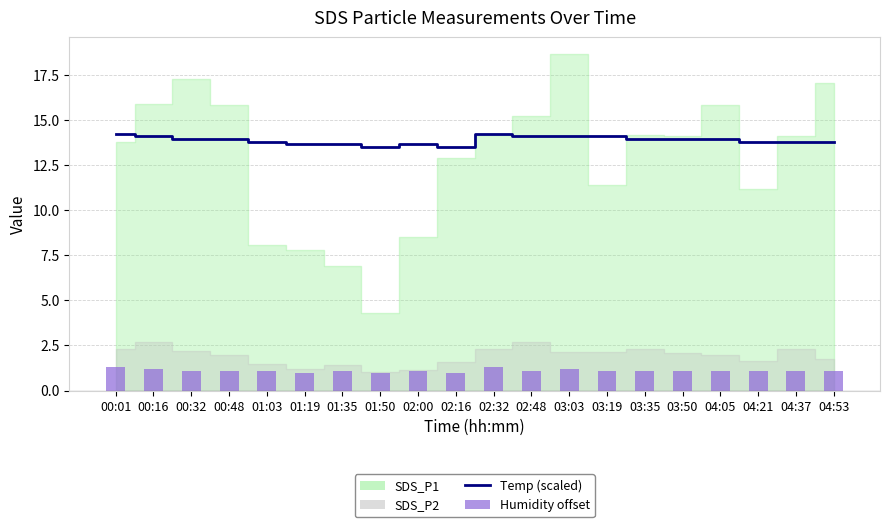

What position from the right is 04:05?

4